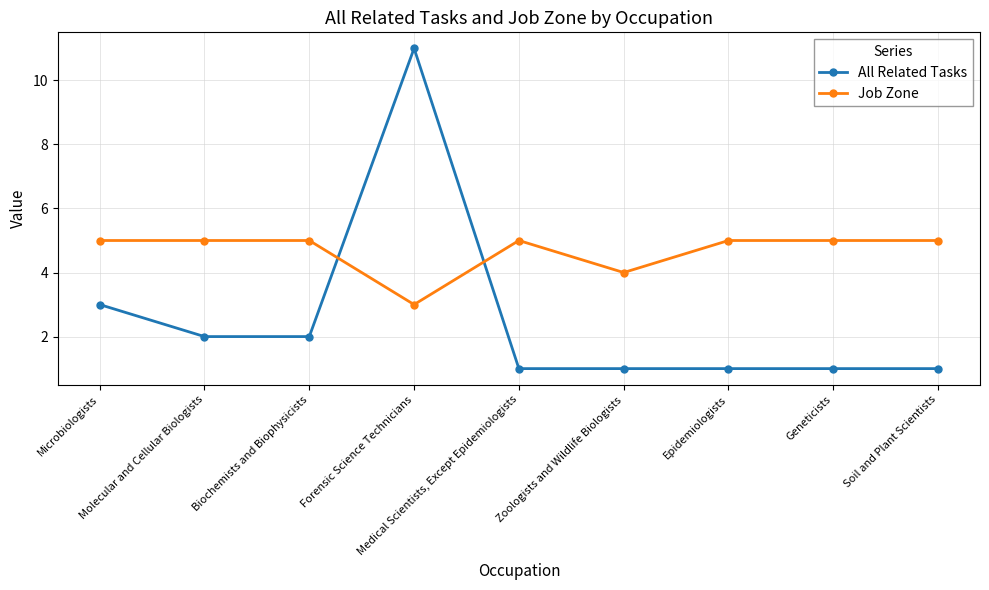

At which label does All Related Tasks reach its peak?

Forensic Science Technicians